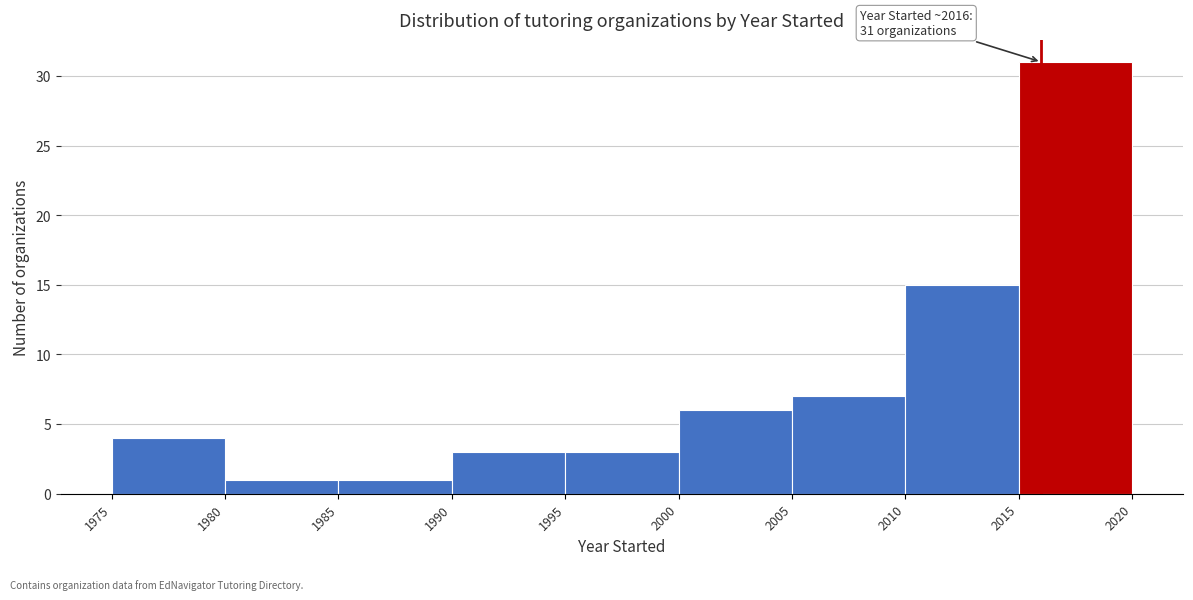

Over which range of the x-axis is the bar tallest?

2015 to 2020